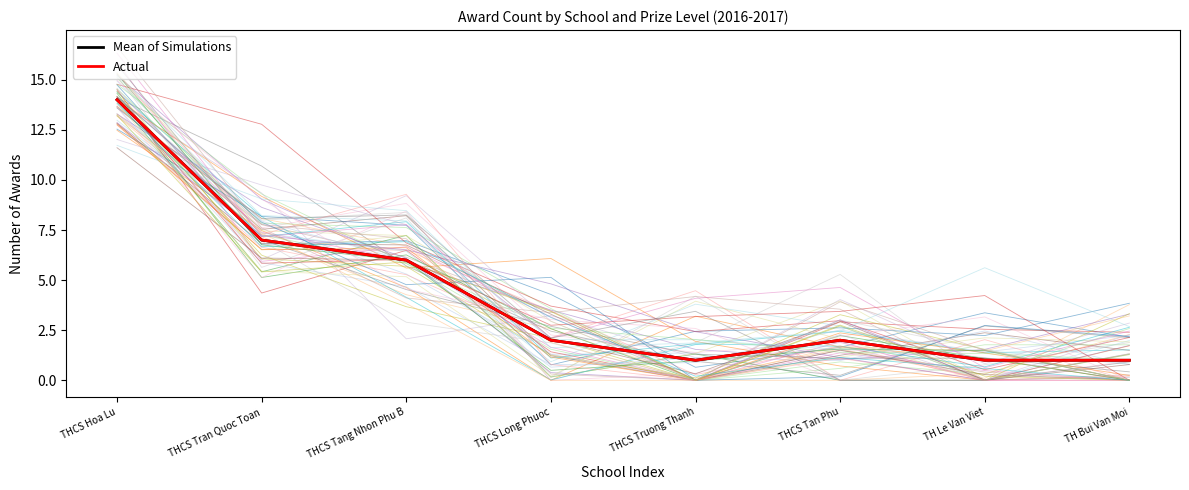

Reading left to right, list all the values displayed in this chart.

Mean of Simulations: 14	7	6	2	1	2	1	1
Actual: 14	7	6	2	1	2	1	1